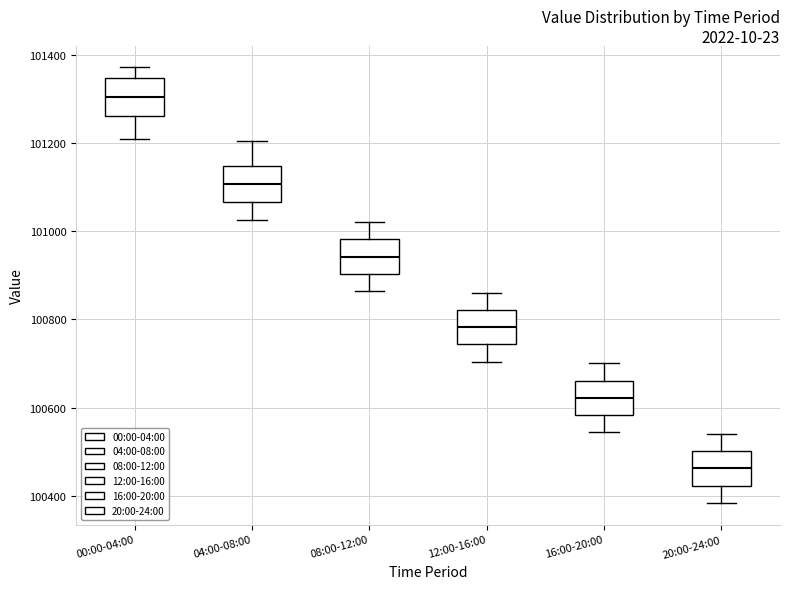

Where does the upper whisker of the box for 20:00-24:00 end on the y-axis? The values are not printed on the chart, so give them approximately, as read against the axis.

100540